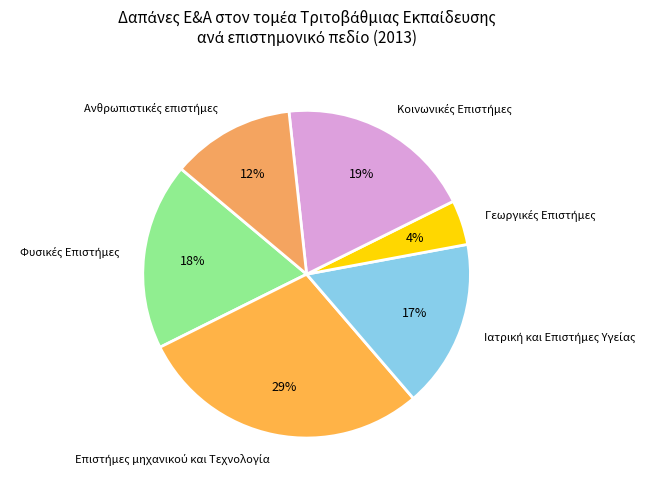

Is there a majority slice in this chart?

No